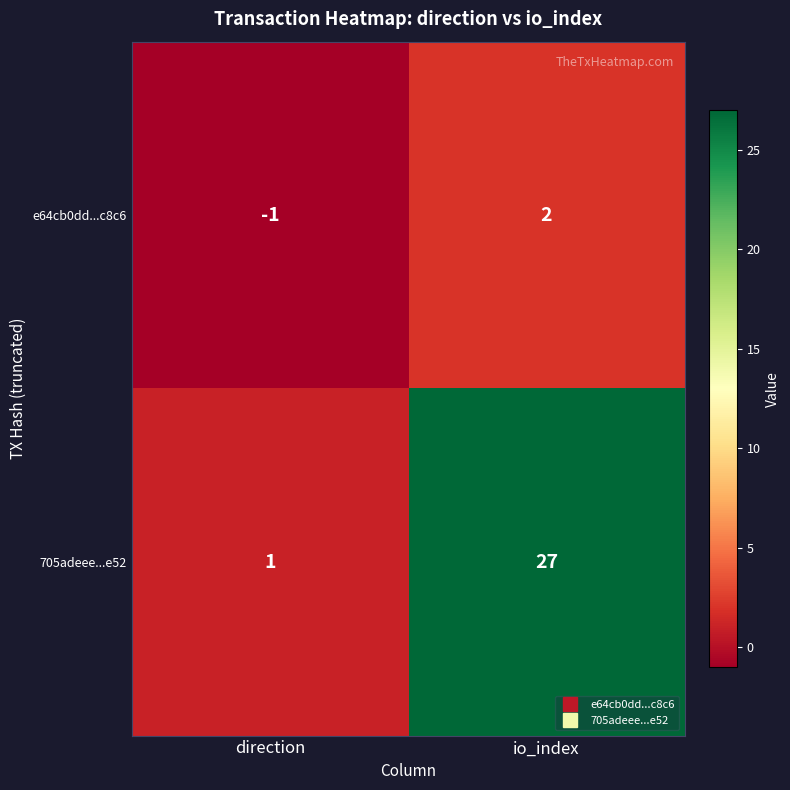

Where is 705adeee...e52 nearest to the value 14?

direction